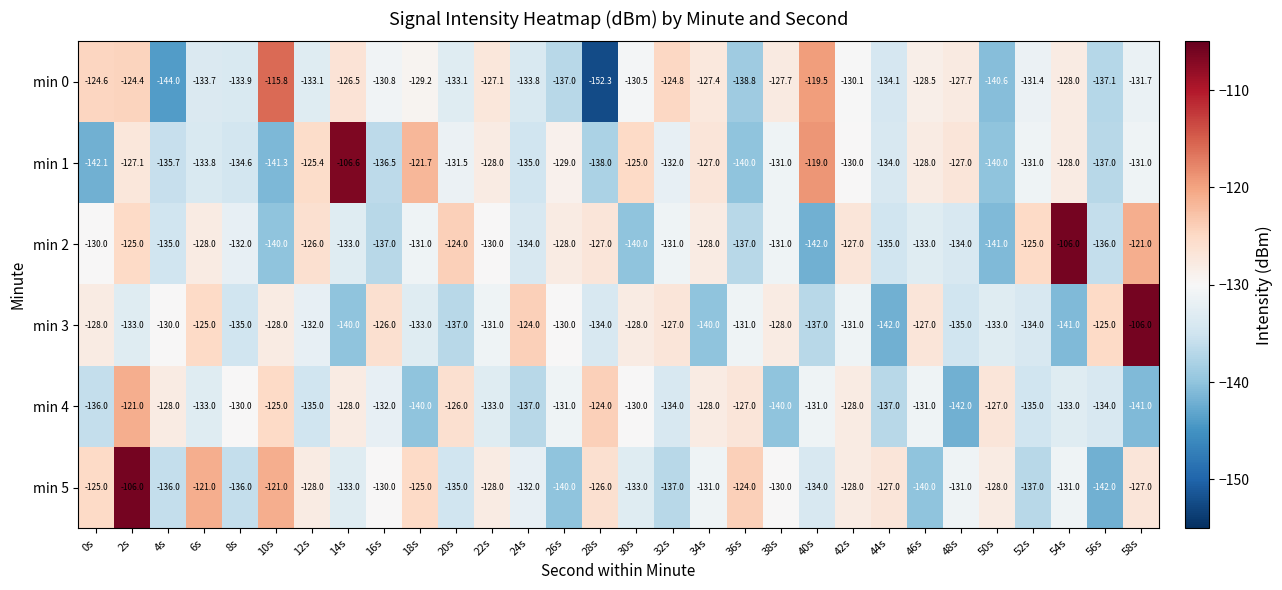

What is the spread (max minus min) of values at 38s?

12.3